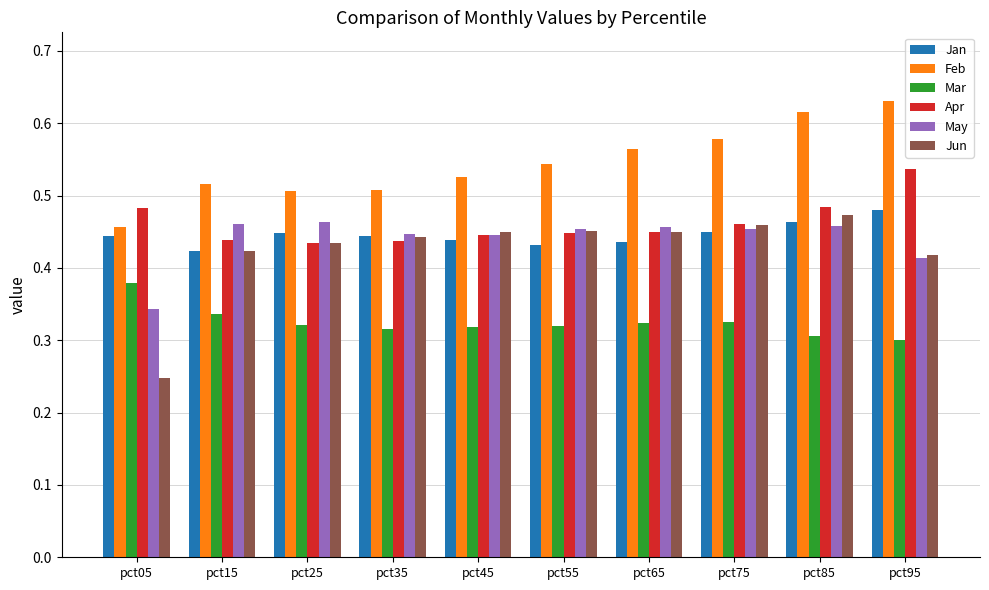

The Feb series shows 0.5 at pct55. True or false?

True